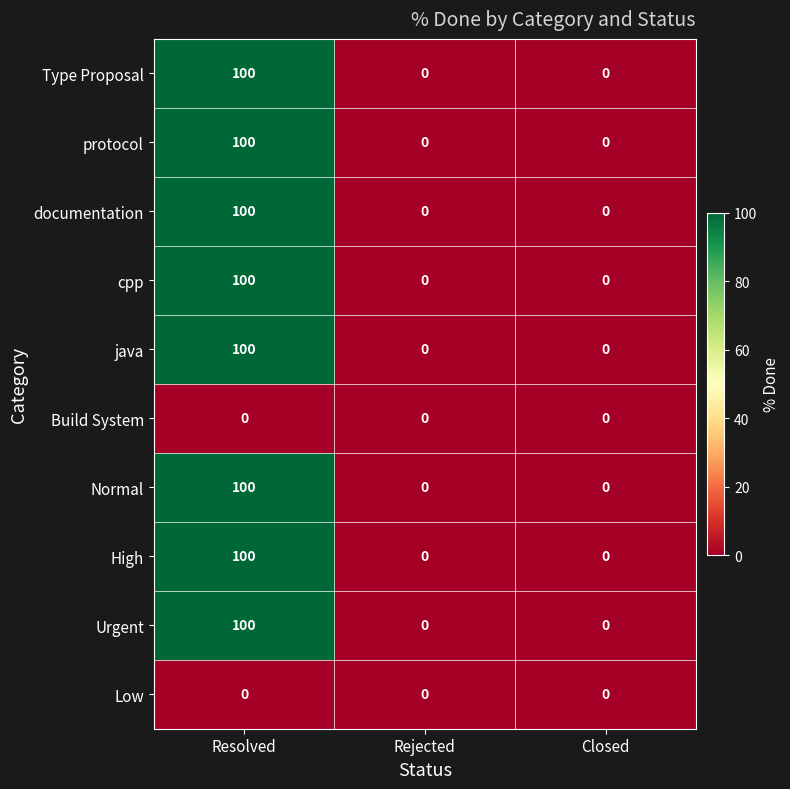

Is it true that documentation equals 0 at Rejected?

True